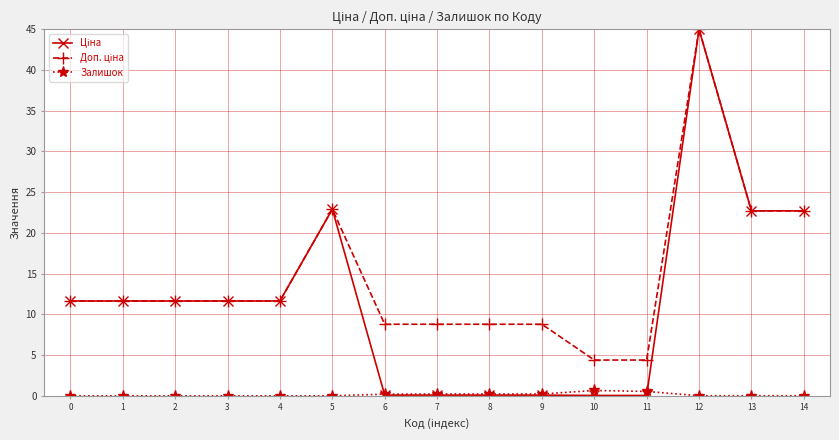

How many lines are shown in the chart?

3